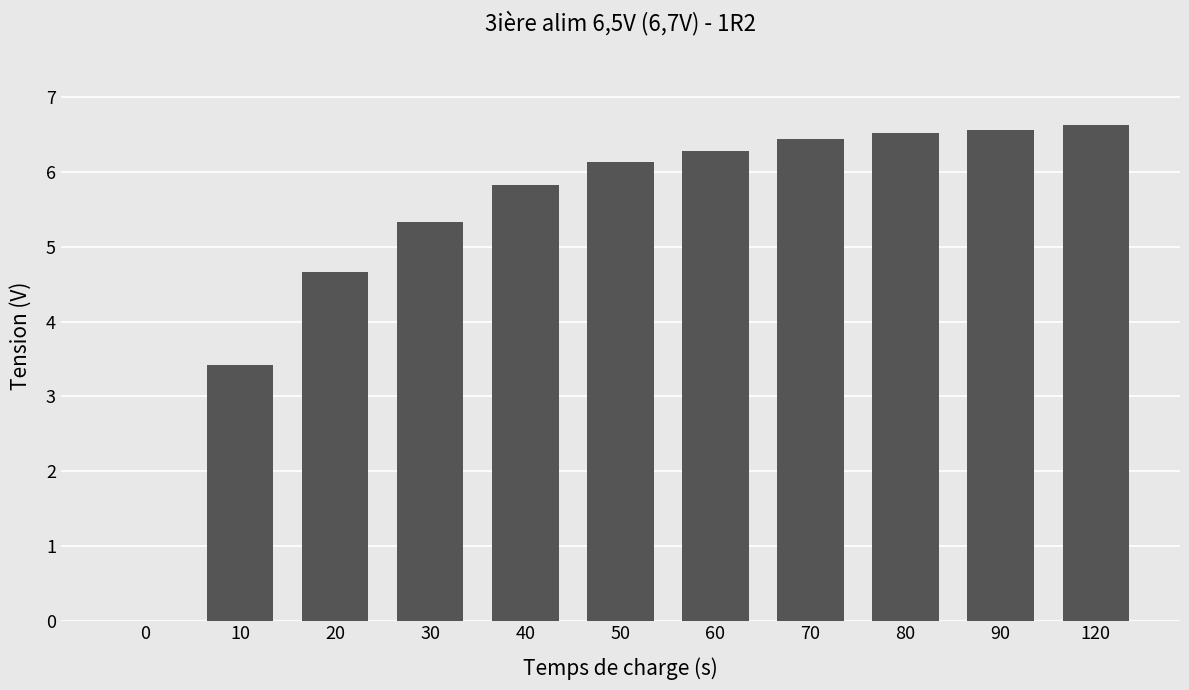

True or false: the data shows 6.1 at 50.

True